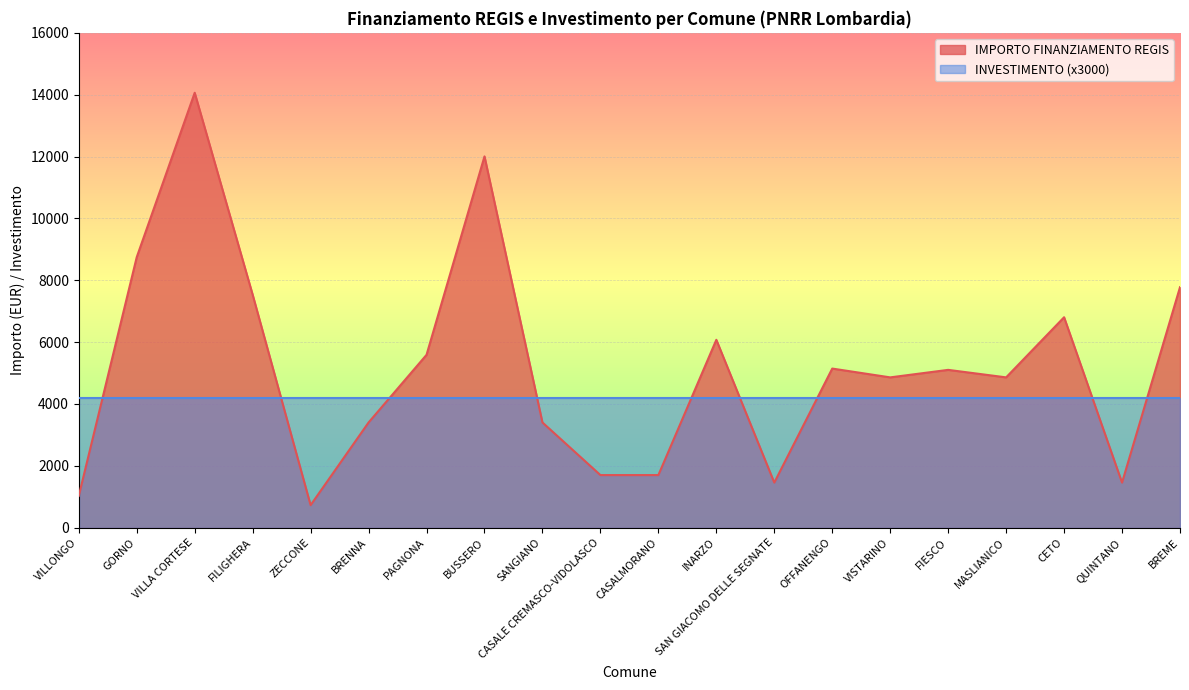

What is the difference between the values at ZECCONE and SAN GIACOMO DELLE SEGNATE?

729